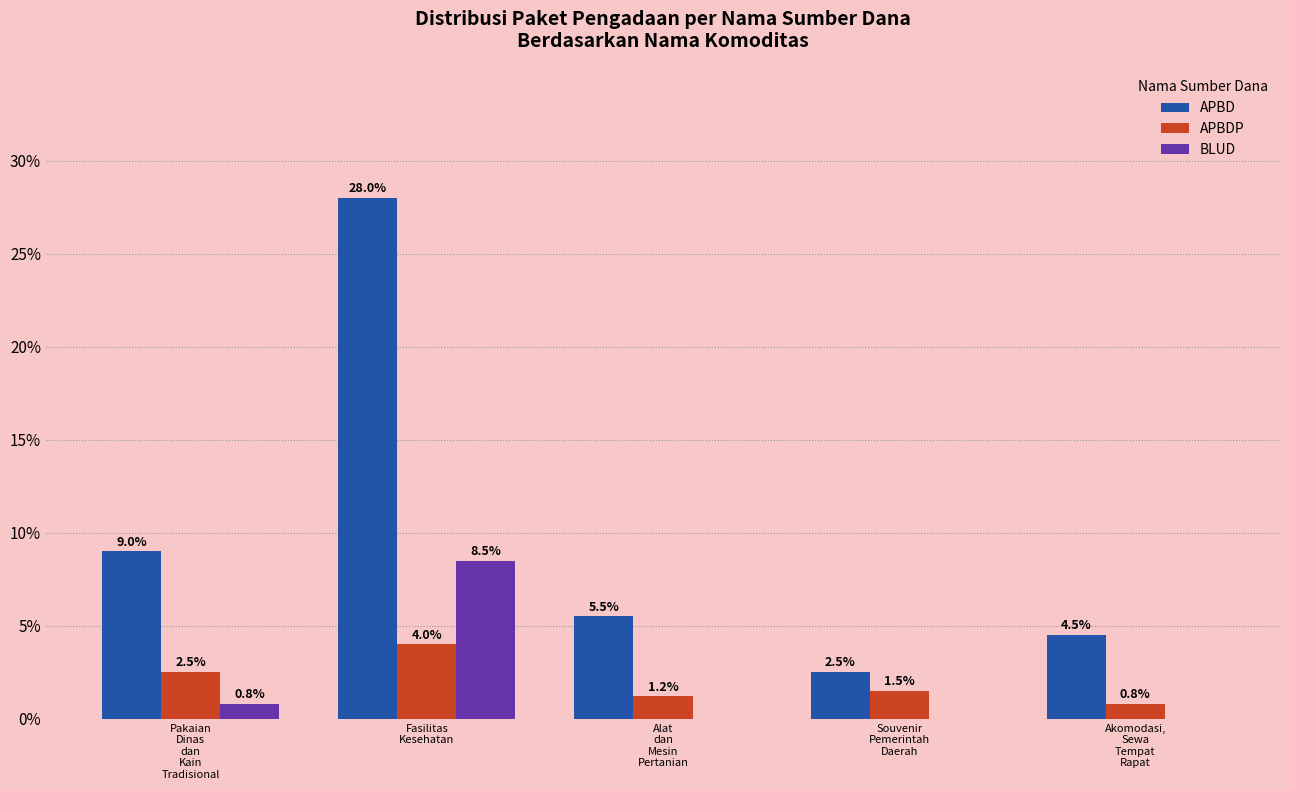

Reading left to right, what are all the values shown in this chart?

APBD: 9.0	28.0	5.5	2.5	4.5
APBDP: 2.5	4.0	1.2	1.5	0.8
BLUD: 0.8	8.5	0.0	0.0	0.0